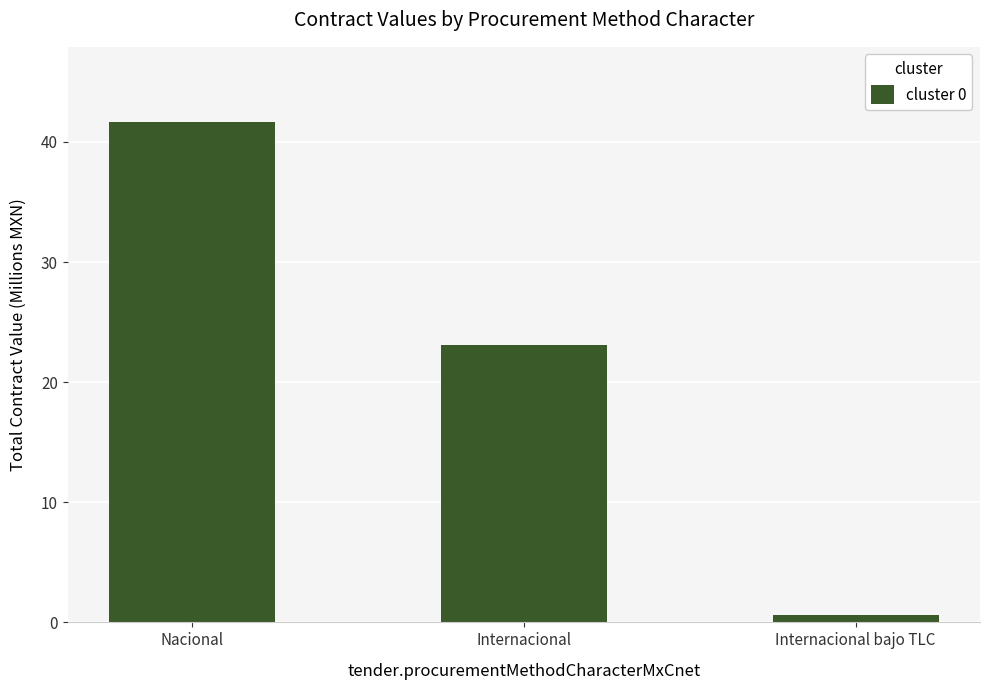

What position from the right is Internacional bajo TLC?

1